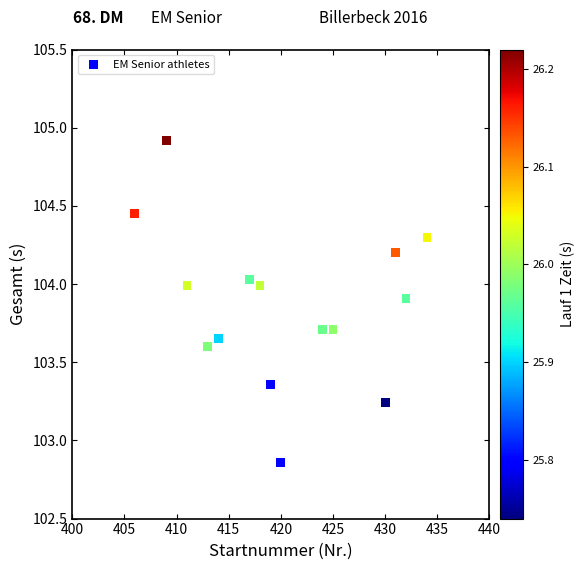

What is the range of X values (max minus min)?

28.0